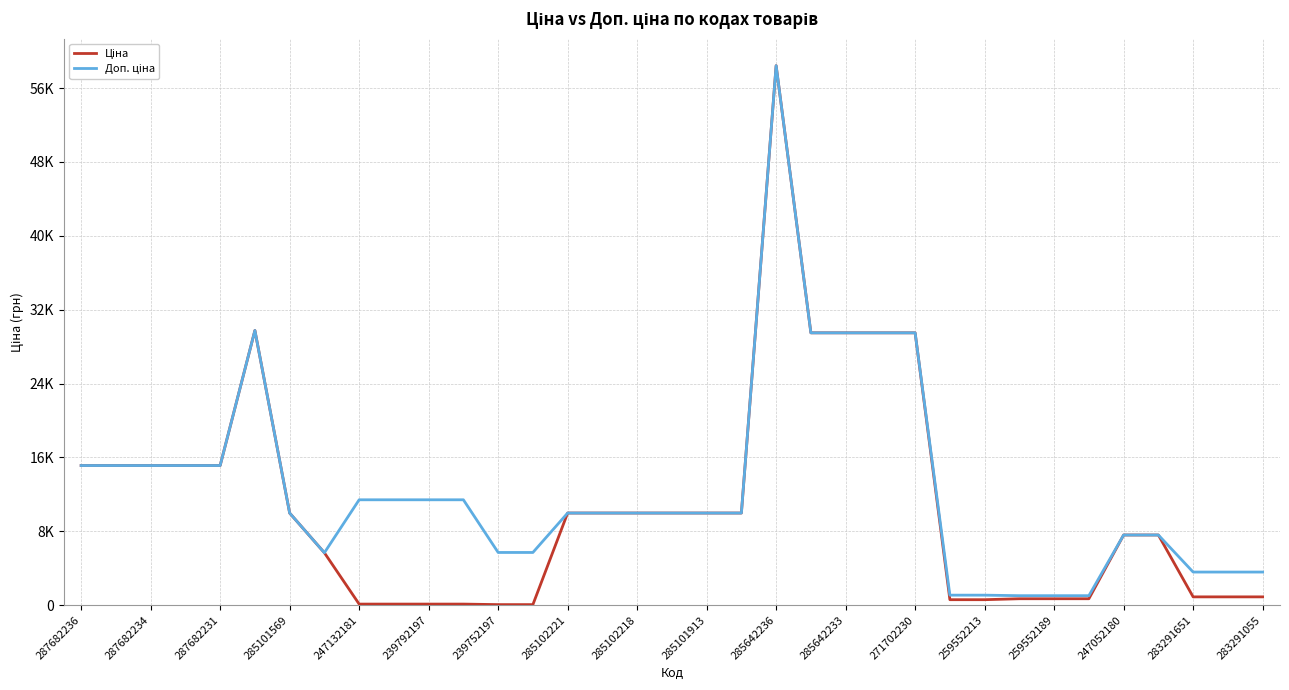

Does the chart display data point markers on the line(s)?

No